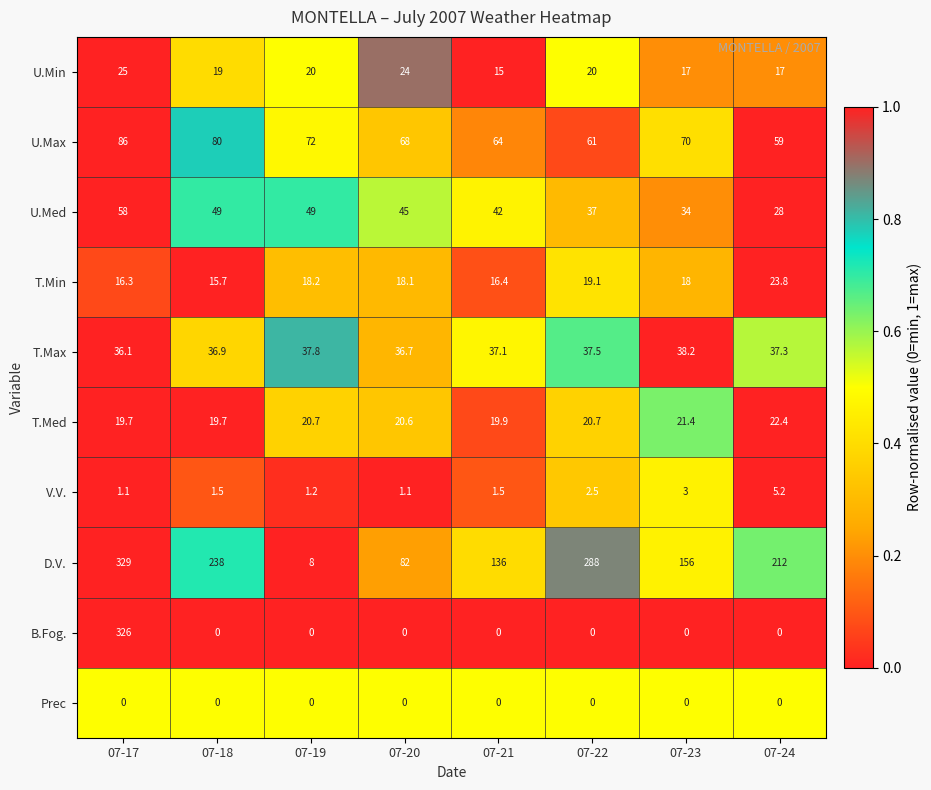

What is the maximum value shown in the chart?

329.0